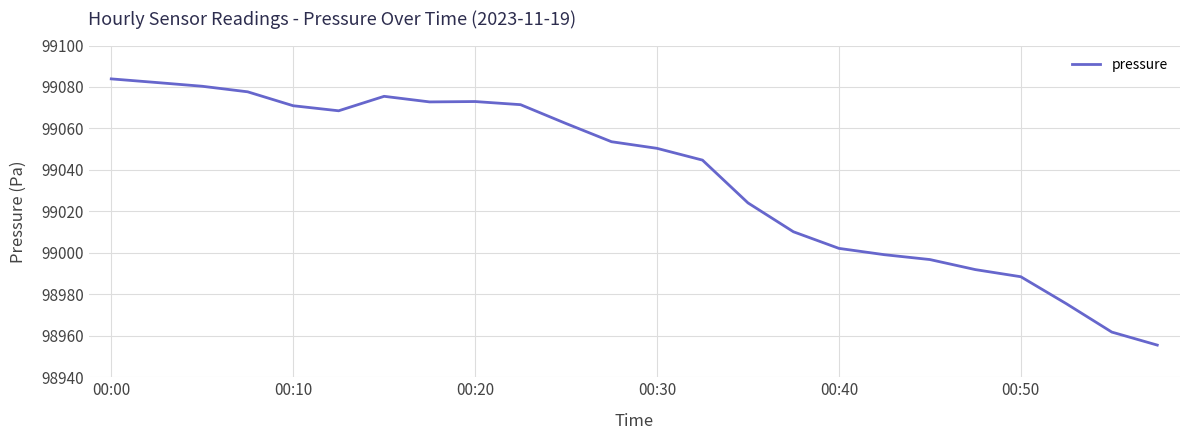

What is the greatest value displayed?

99083.9